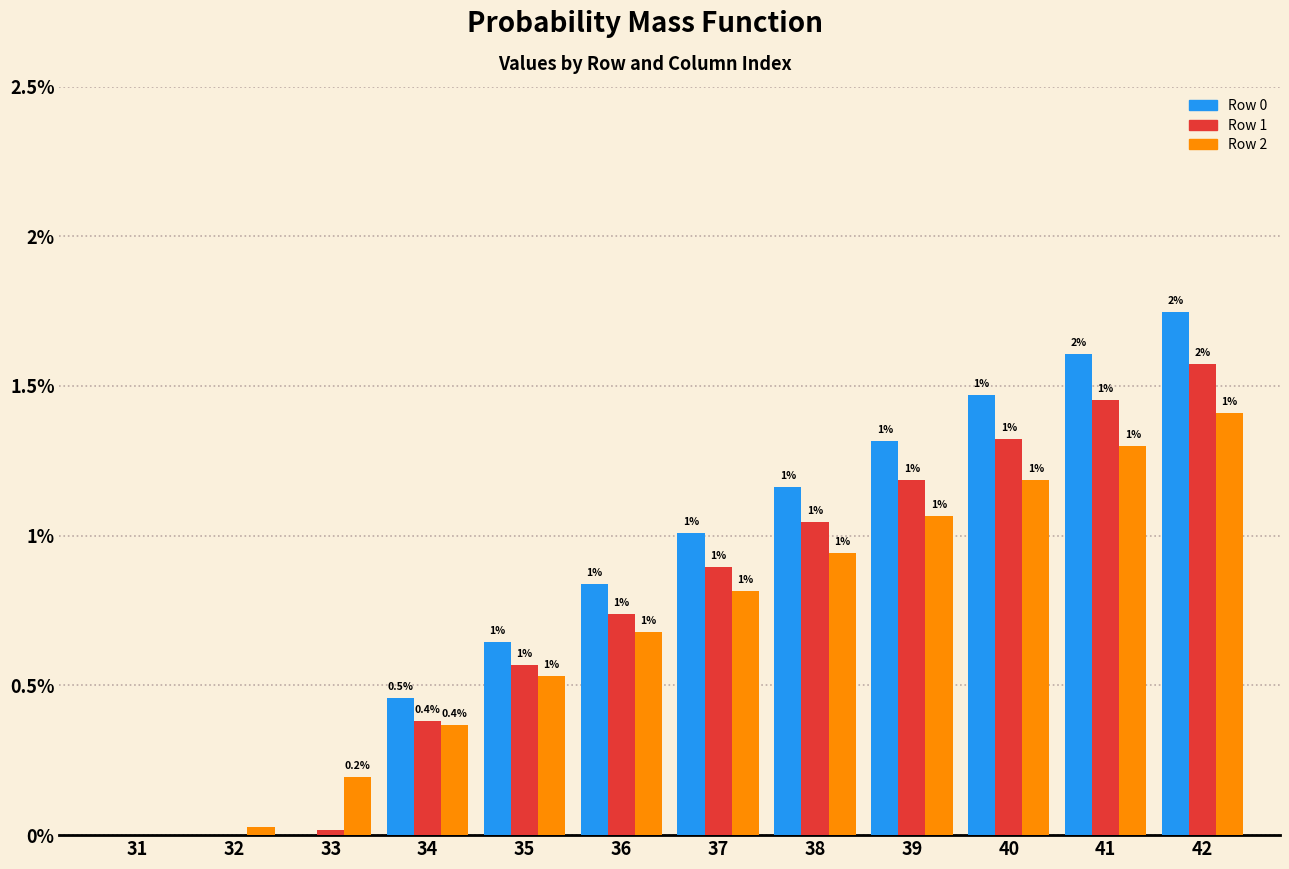

Are the bars grouped side by side (vs. stacked)?

Yes